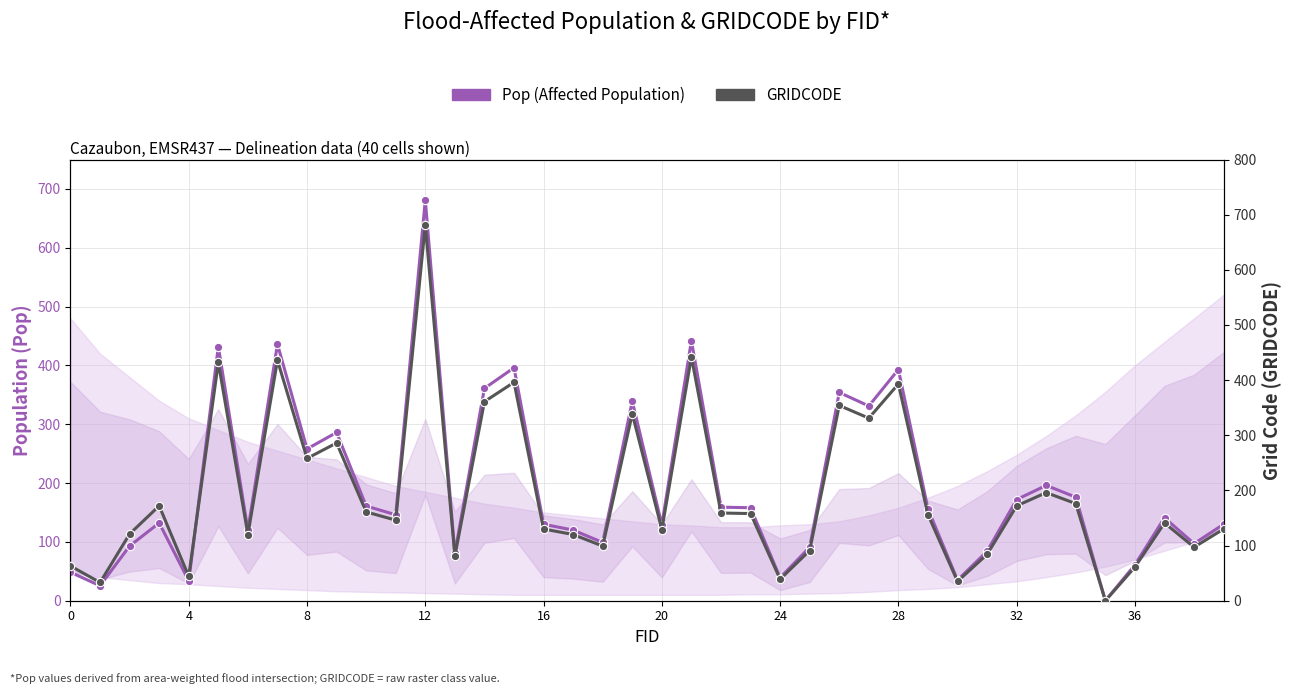

True or false: GRIDCODE has a value of 91.0 at 25.

True